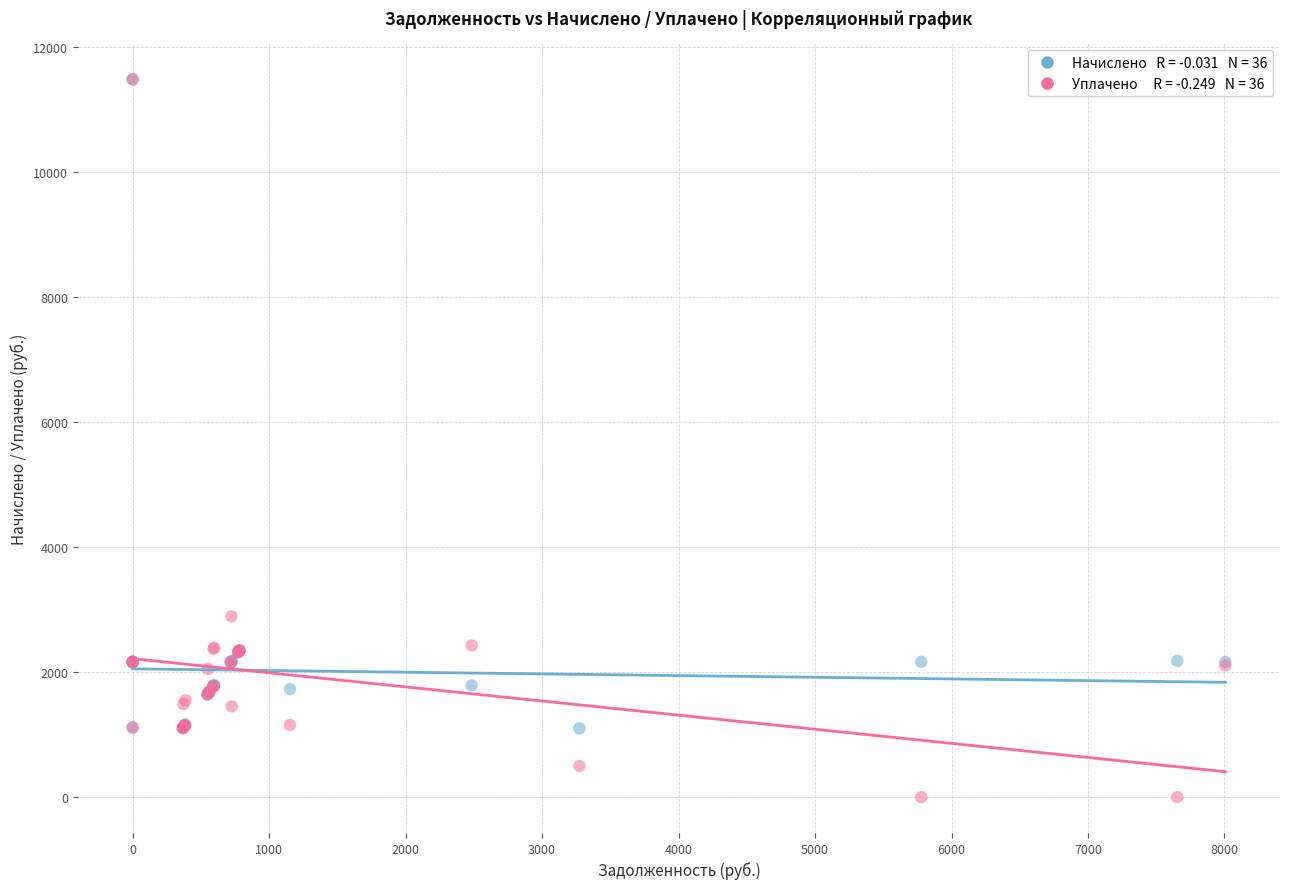

Across all series, what Y value is closest to 5740?

2890.6